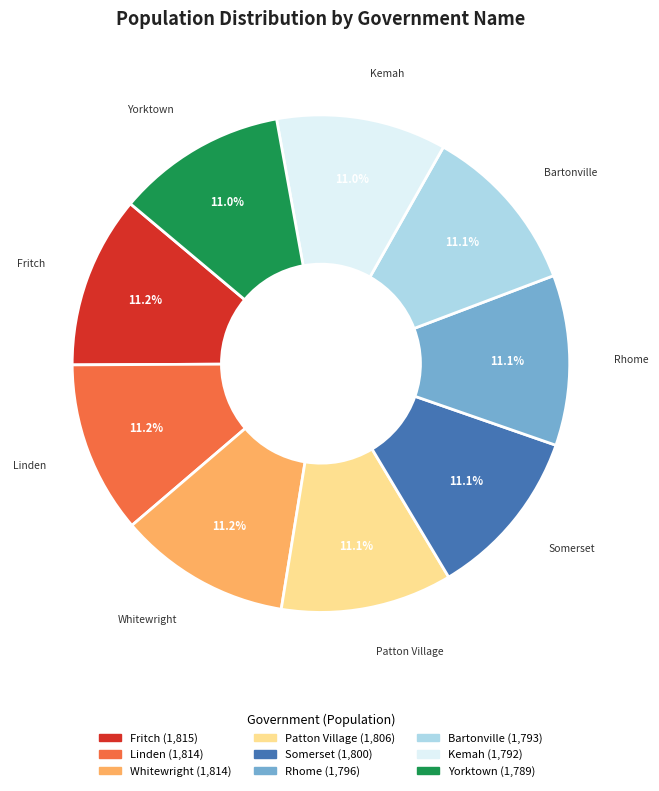

True or false: Whitewright accounts for 11% of the total.

True